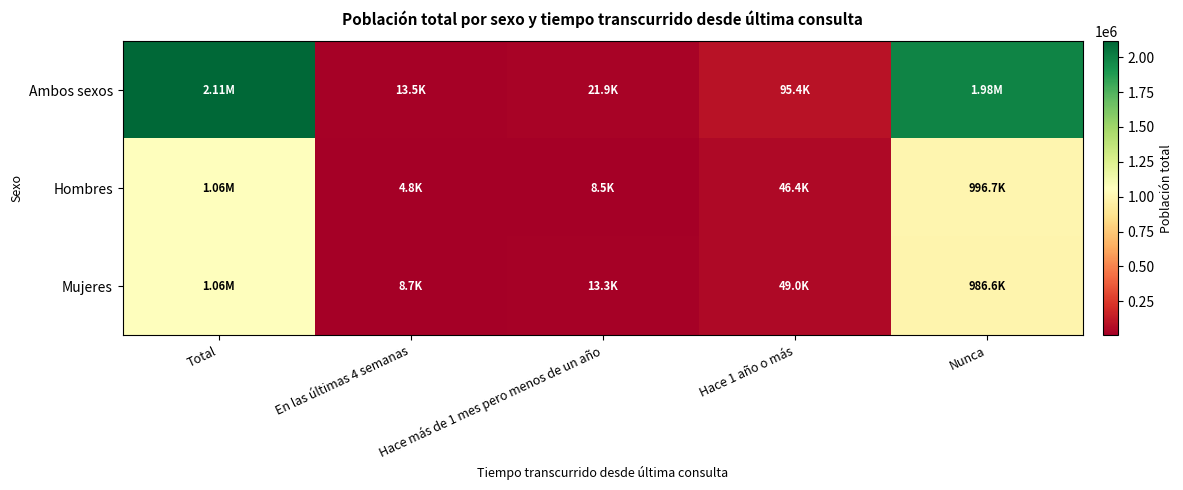

How many distinct data groups are displayed?

3